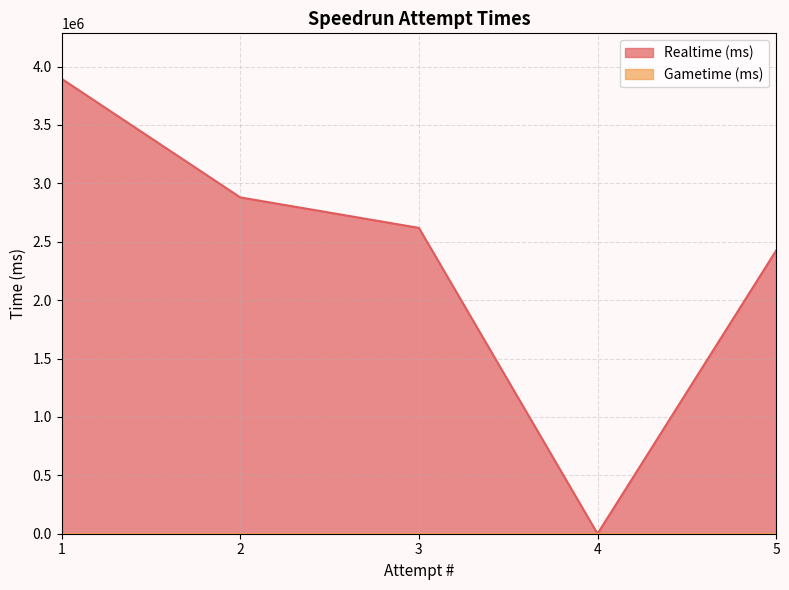

Where is the first local minimum?

4